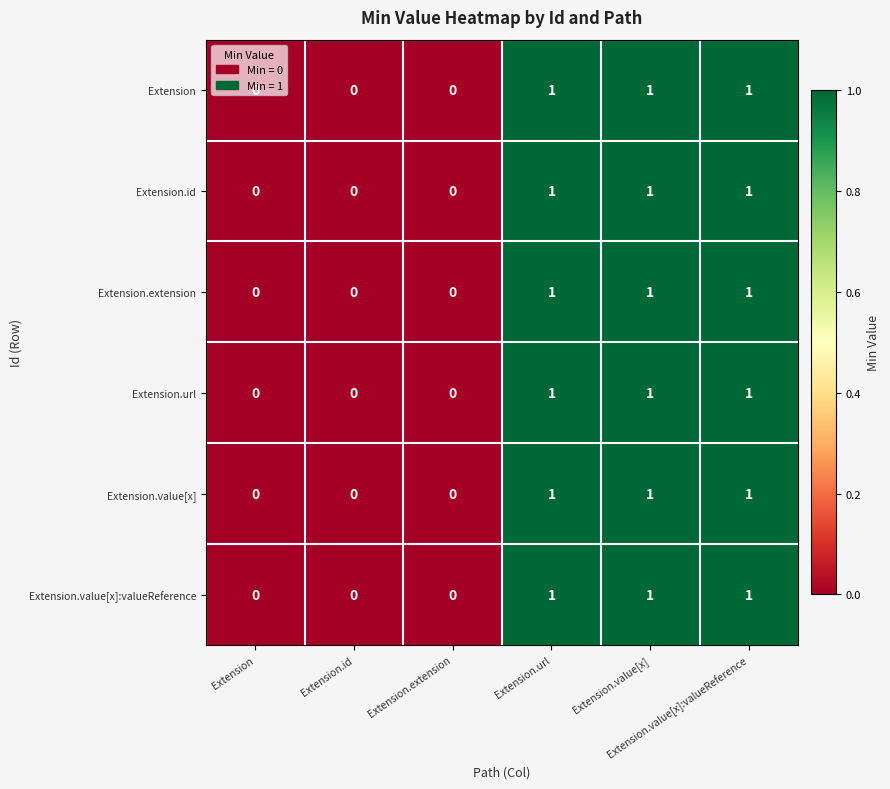

Which has a higher value, Extension.value[x]:valueReference or Extension.value[x]?

Extension.value[x]:valueReference